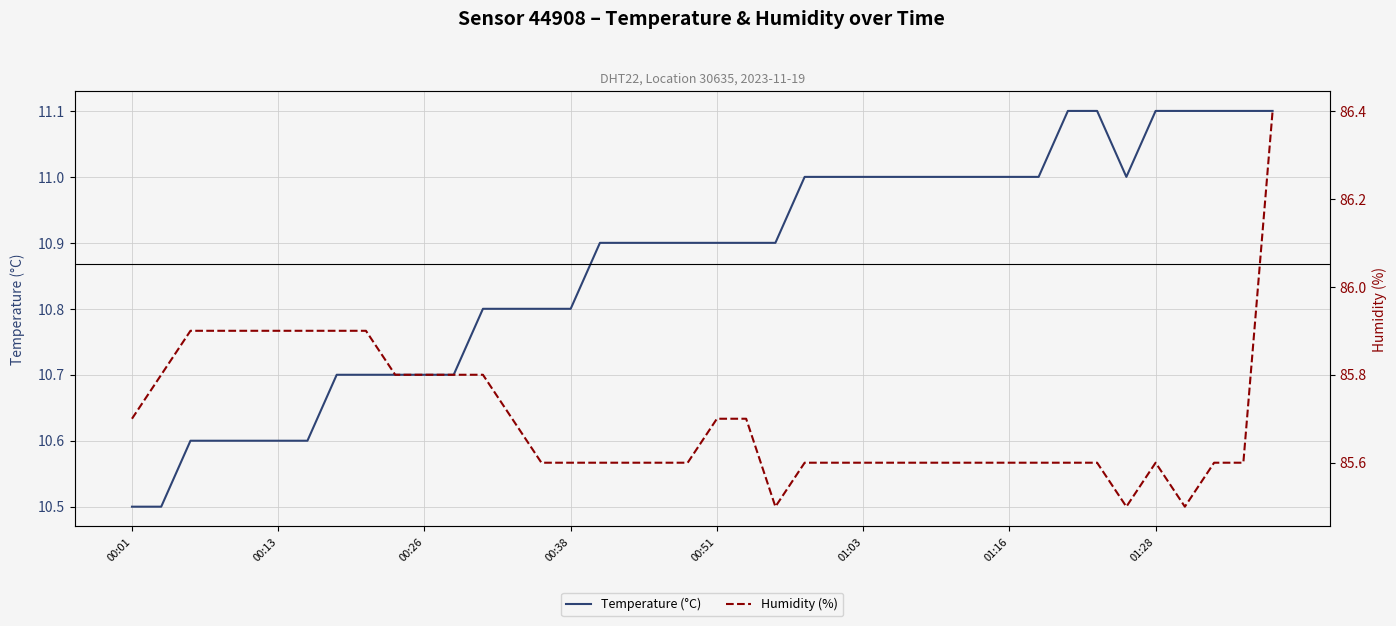

True or false: Humidity (%) and Temperature (°C) intersect in this chart.

False